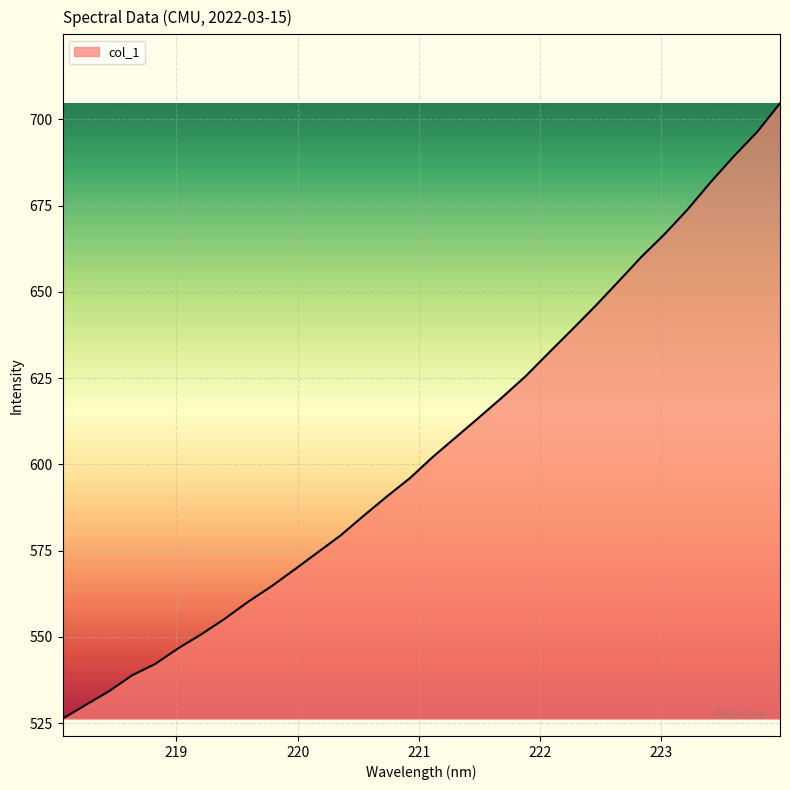

What is the minimum value shown in the chart?

526.3